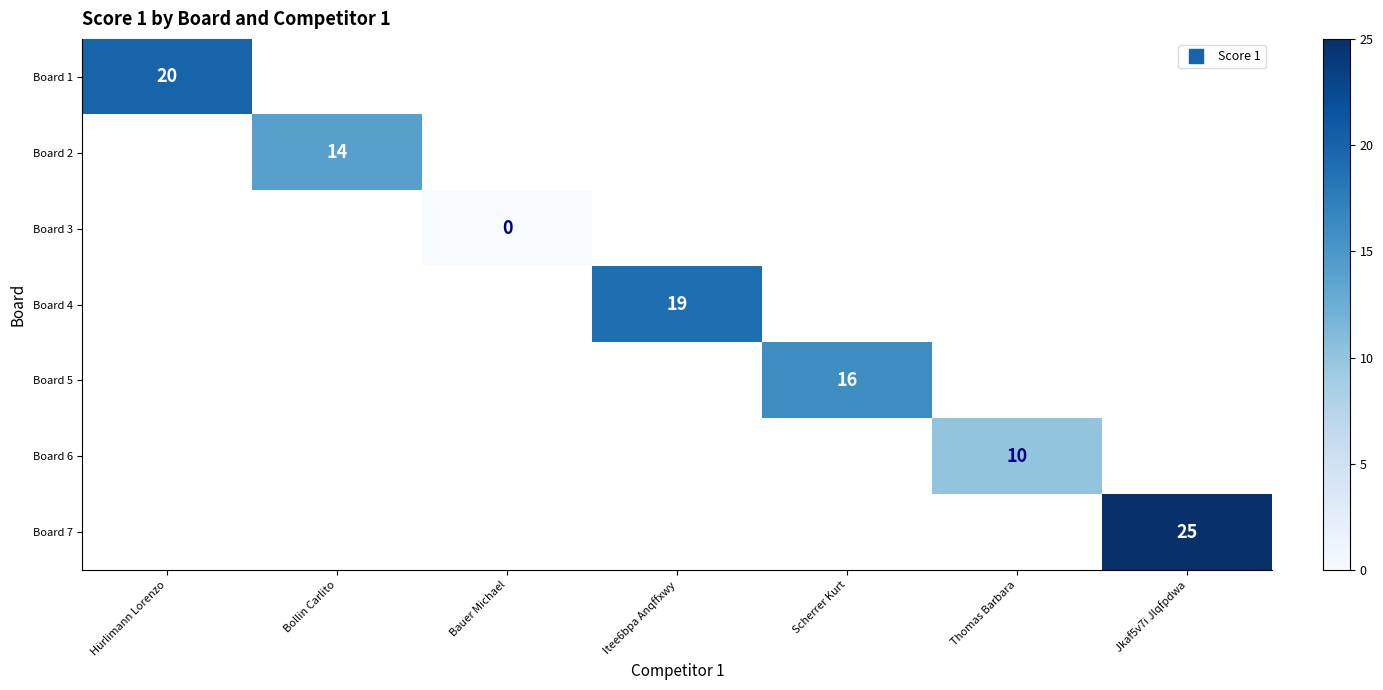

What is the greatest value displayed?

25.0